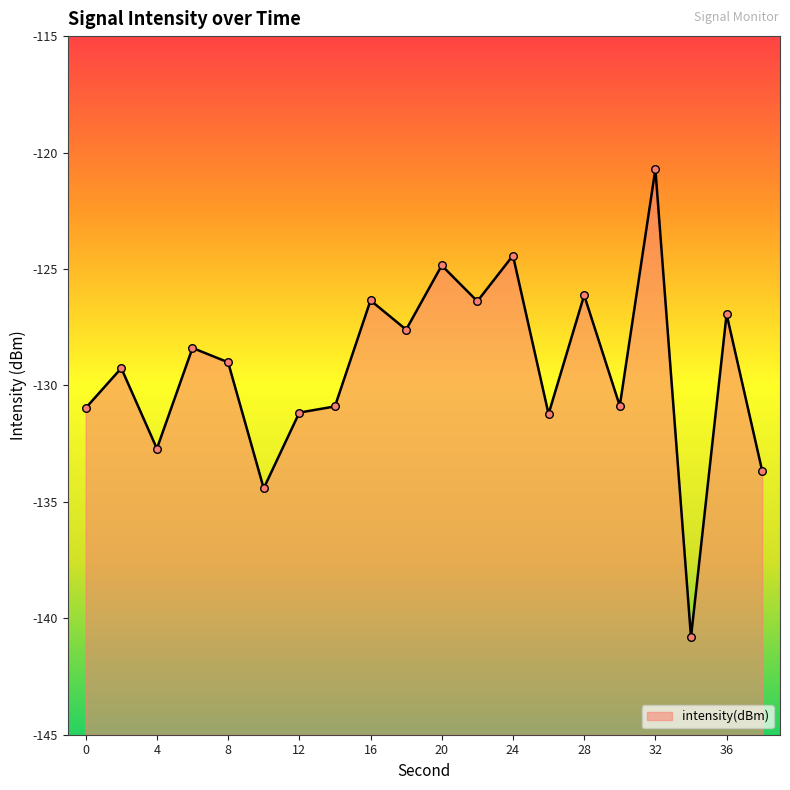

What is the change in value from 26 to 32?

+10.5